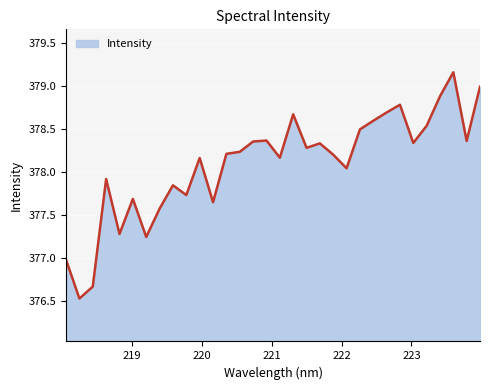

What is the smallest value displayed?

376.5